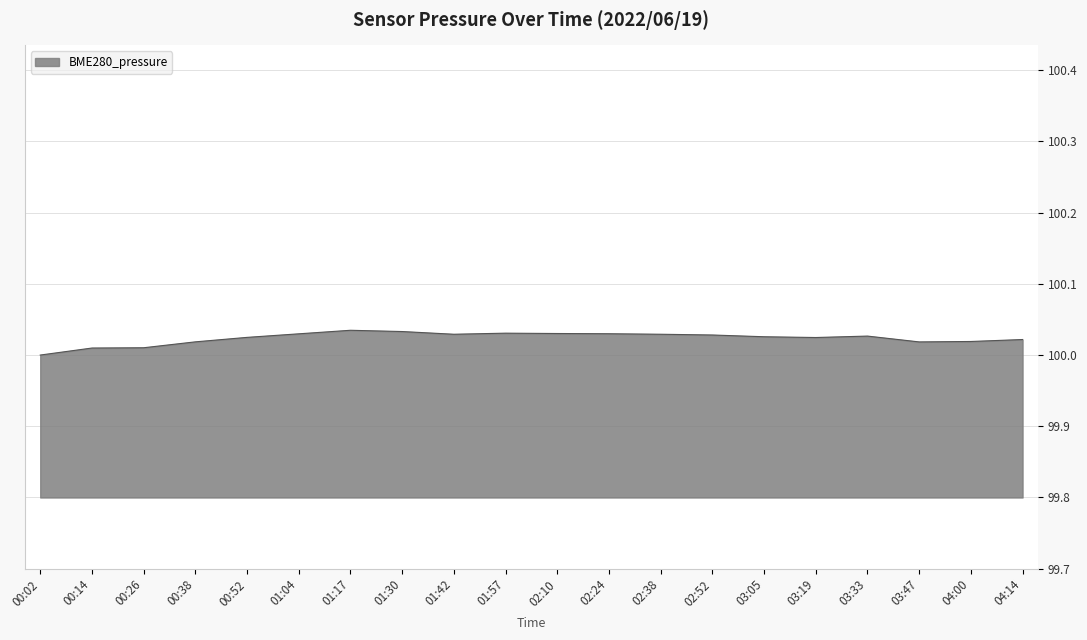

What position from the right is 01:42?

12